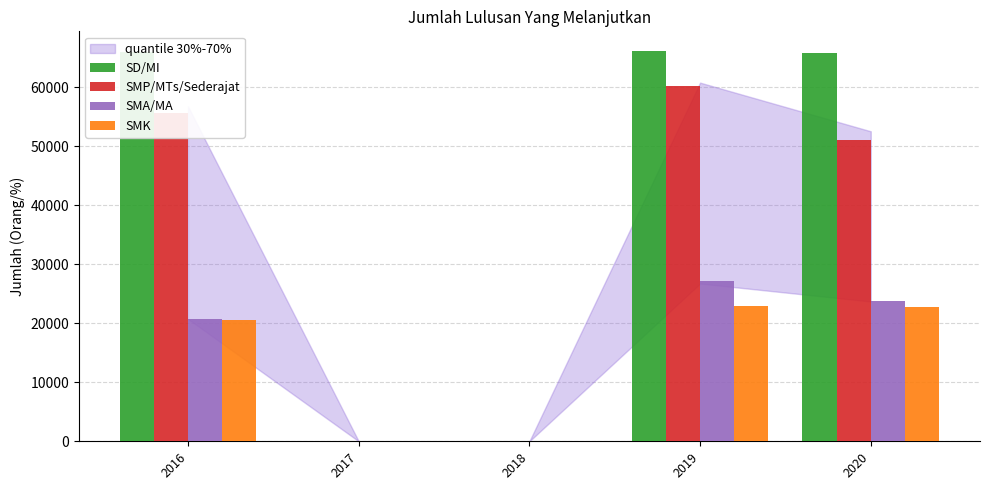

What is the greatest value displayed?

66211